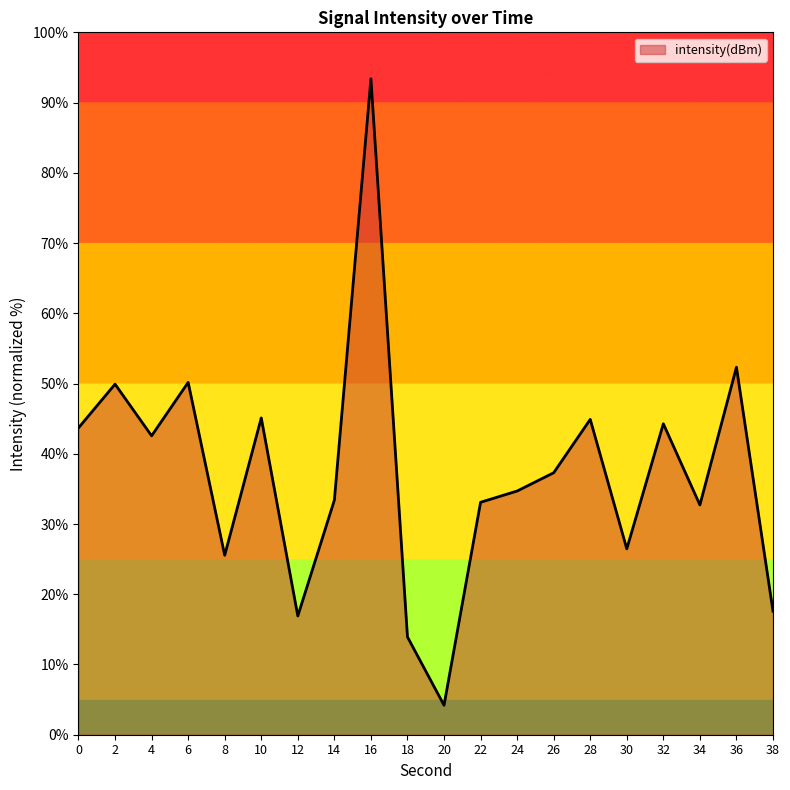

What is the change in value from 8 to 34?

+7.2